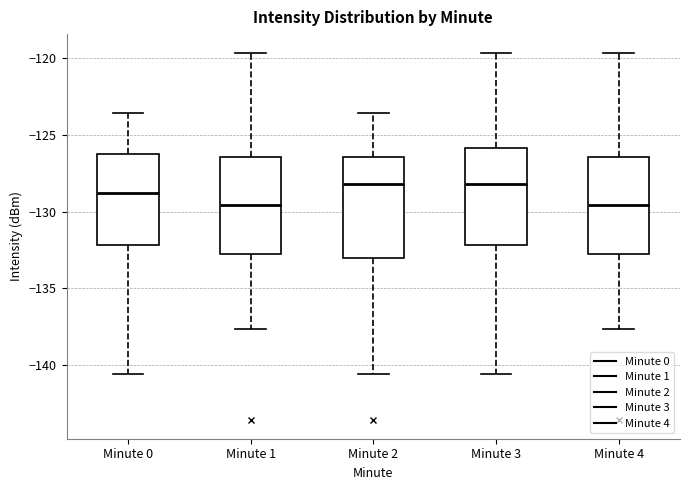

Reading left to right, read every box against the y-axis: the position of its median line, the range the box covers, and the ends of its whiskers. The values are not printed on the chart, so give them approximately, as read against the axis.

Minute 0: median -129.0, box -132.0 to -126.0, whiskers -140.5 to -123.5
Minute 1: median -129.5, box -133.0 to -126.5, whiskers -137.5 to -119.5
Minute 2: median -128.0, box -133.0 to -126.5, whiskers -140.5 to -123.5
Minute 3: median -128.0, box -132.0 to -126.0, whiskers -140.5 to -119.5
Minute 4: median -129.5, box -133.0 to -126.5, whiskers -137.5 to -119.5